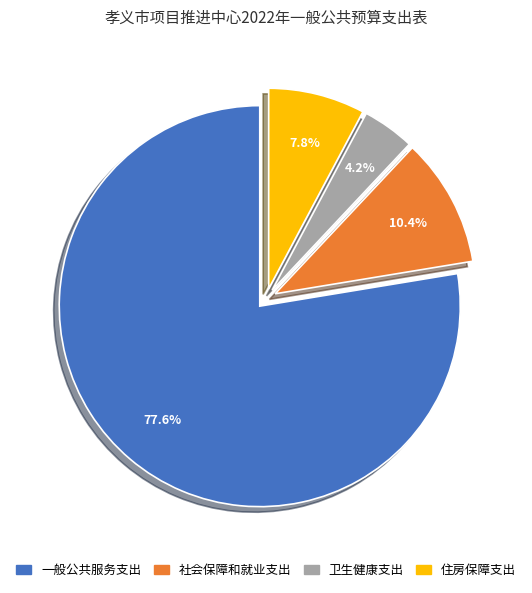

True or false: 住房保障支出 accounts for 16% of the total.

False